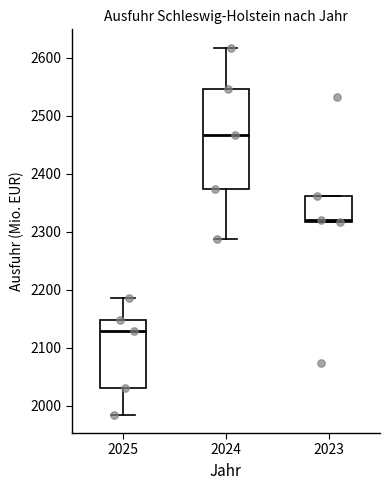

Reading left to right, read every box against the y-axis: the position of its median line, the range the box covers, and the ends of its whiskers. The values are not printed on the chart, so give them approximately, as read against the axis.

2025: median 2130, box 2030 to 2150, whiskers 1980 to 2190
2024: median 2470, box 2370 to 2550, whiskers 2290 to 2620
2023: median 2320 (just above the box's lower edge), box 2320 to 2360, whiskers 2320 to 2360